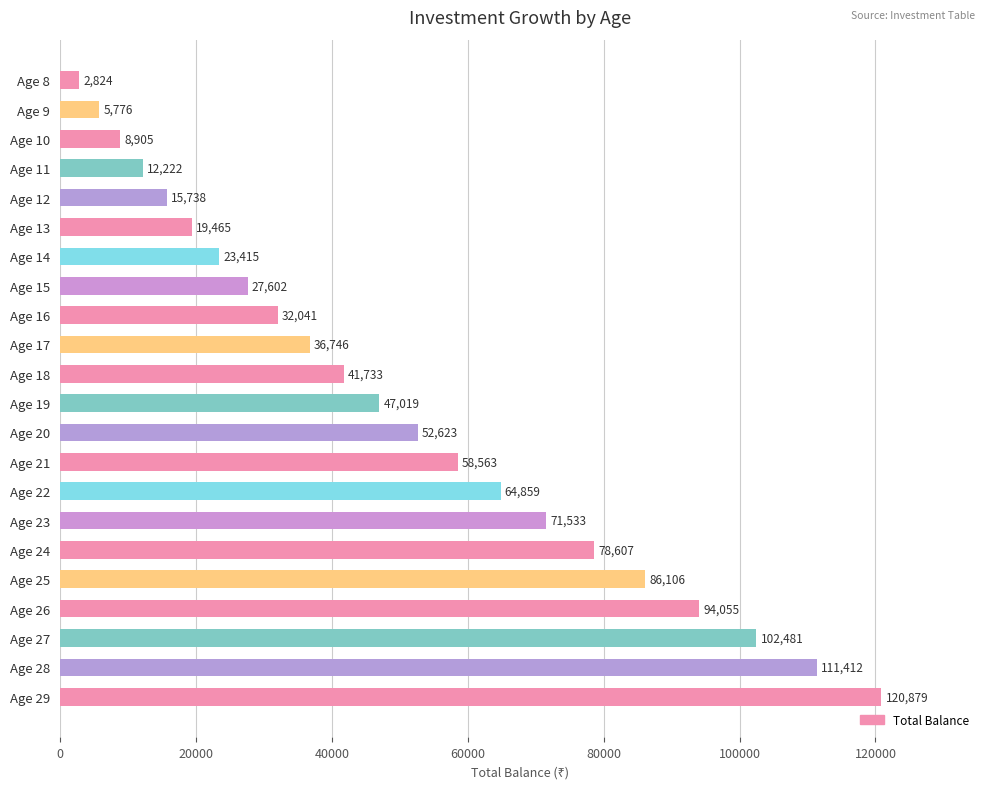

What is the minimum value shown in the chart?

2824